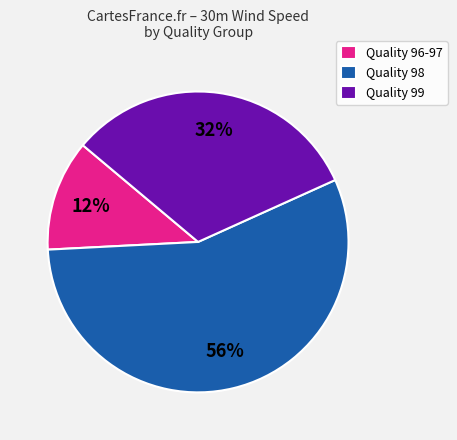

Which slice is the largest?

Quality 98